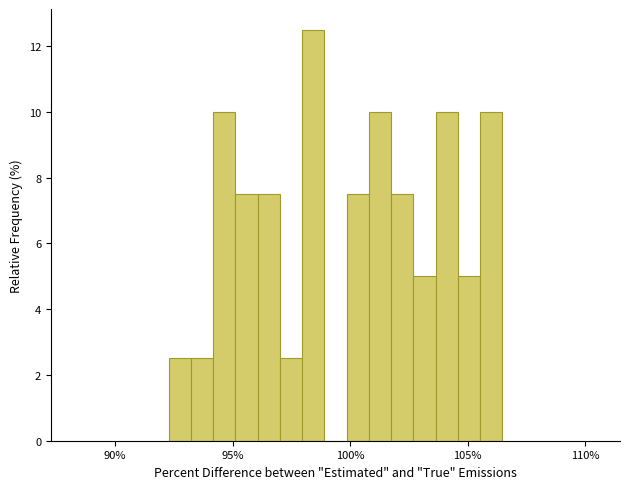

Around what value on the x-axis is the tallest bar? Give the approximate position of its centre, as read against the axis.

98.5